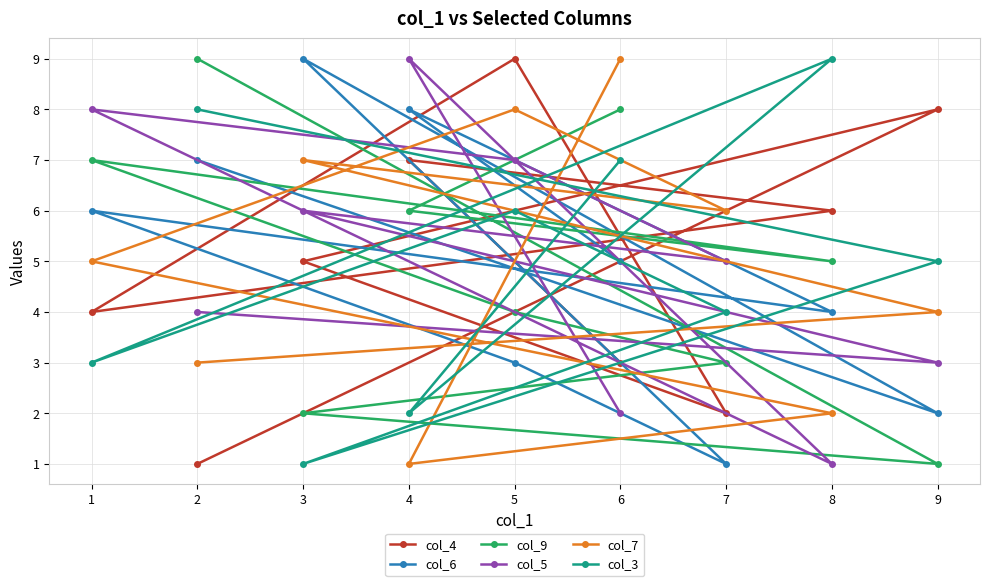

How many data points in col_3 are less than 5?

4